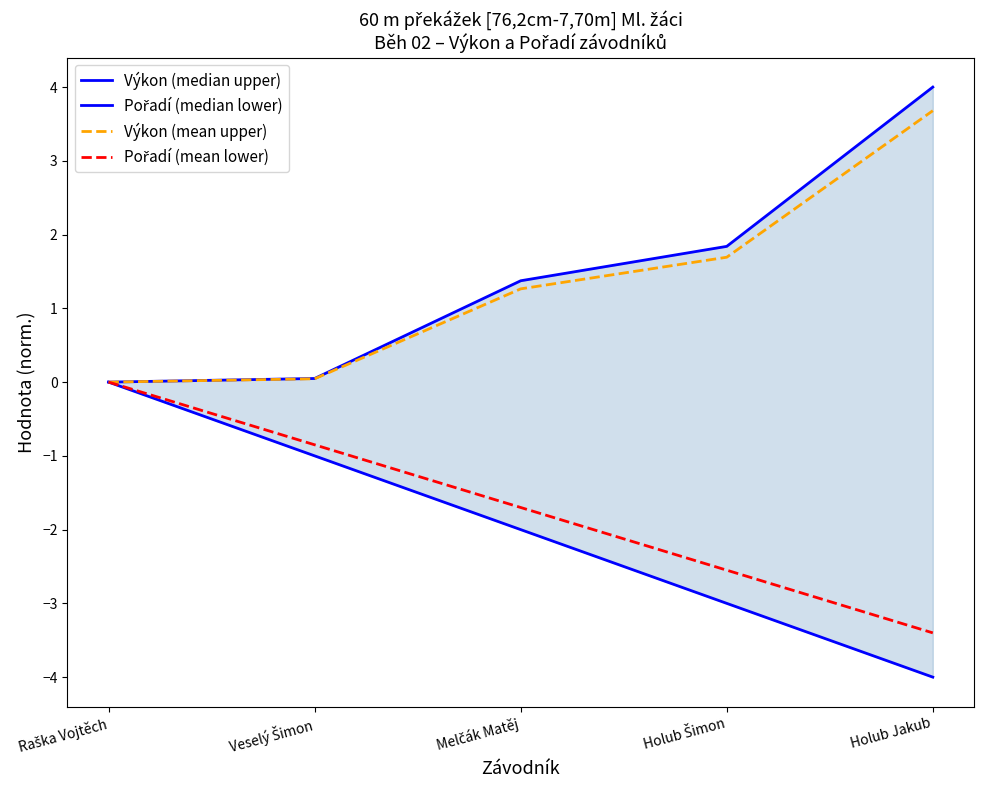

True or false: Výkon (median upper) has a value of 0.0 at Raška Vojtěch.

True